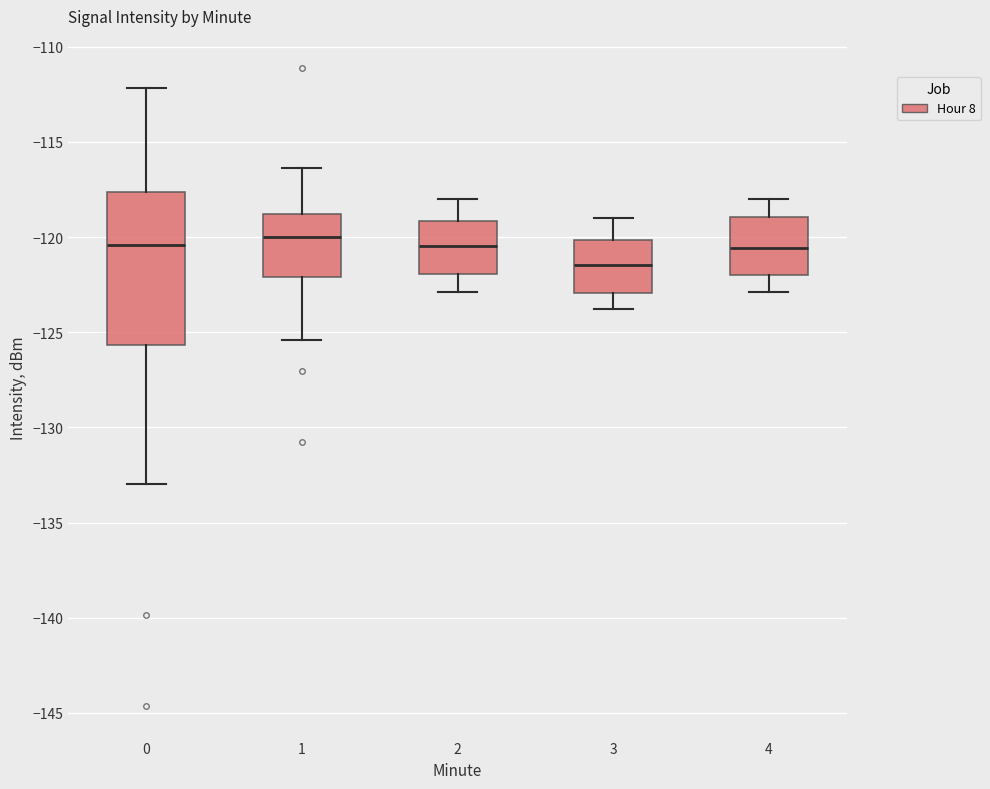

Where does the lower whisker of the box at x = 2 end on the y-axis? The values are not printed on the chart, so give them approximately, as read against the axis.

-123.0